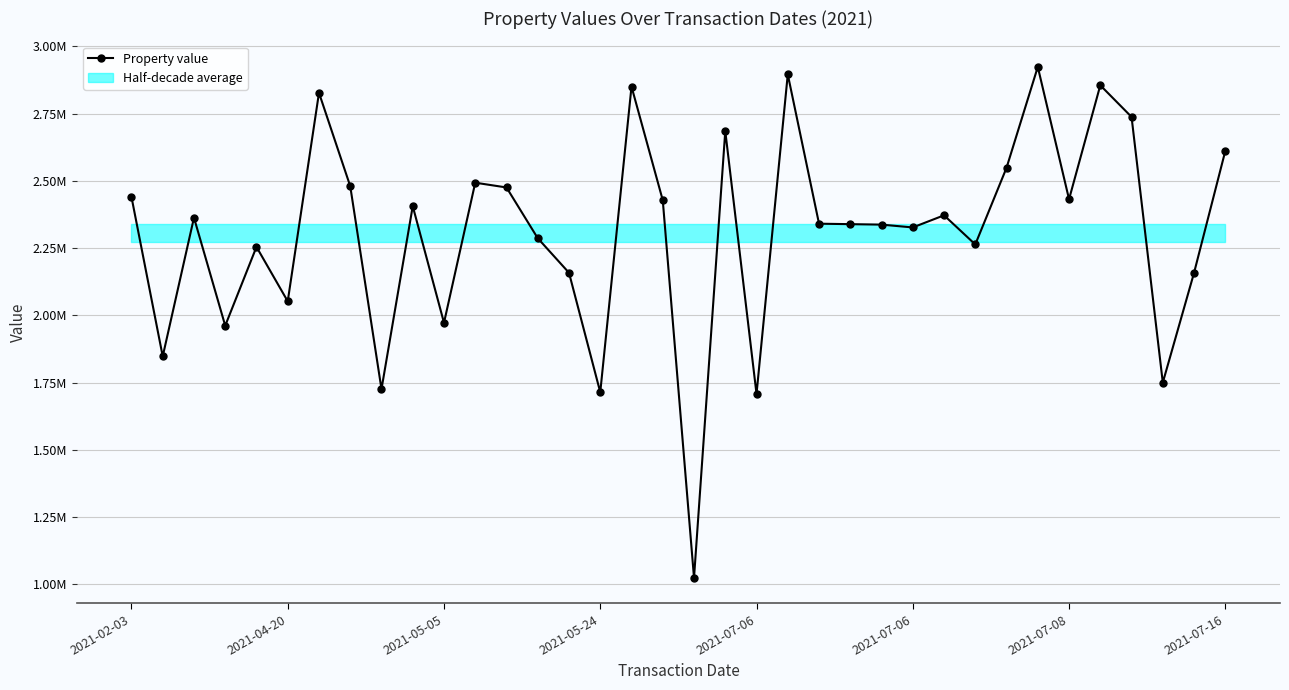

Count the number of values greater than 2363314.

18